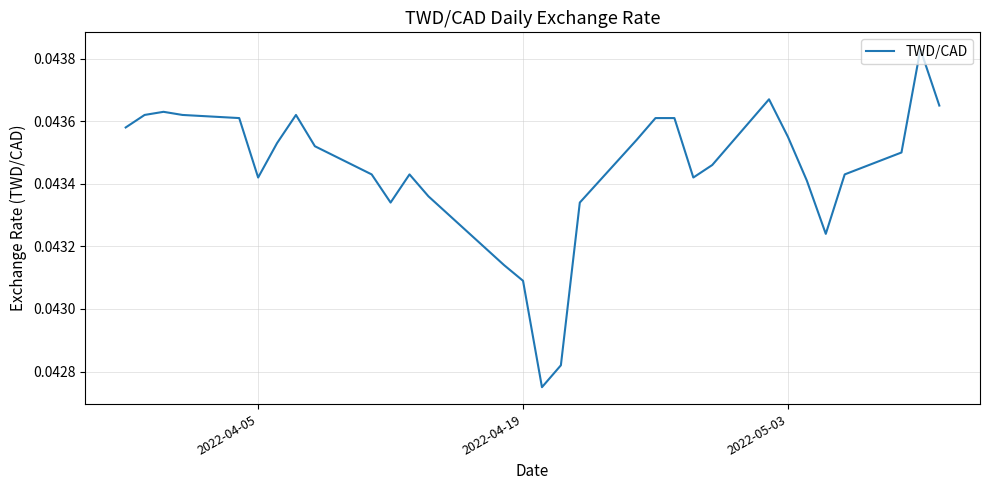

Does the chart display data point markers on the line(s)?

No